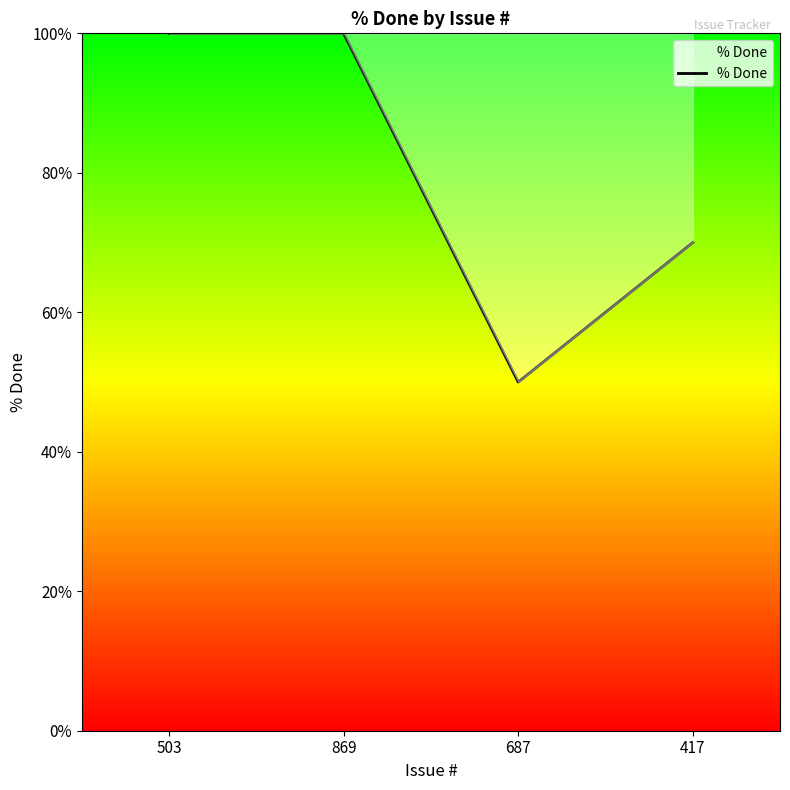

What is the difference between the second highest and second lowest values?

30